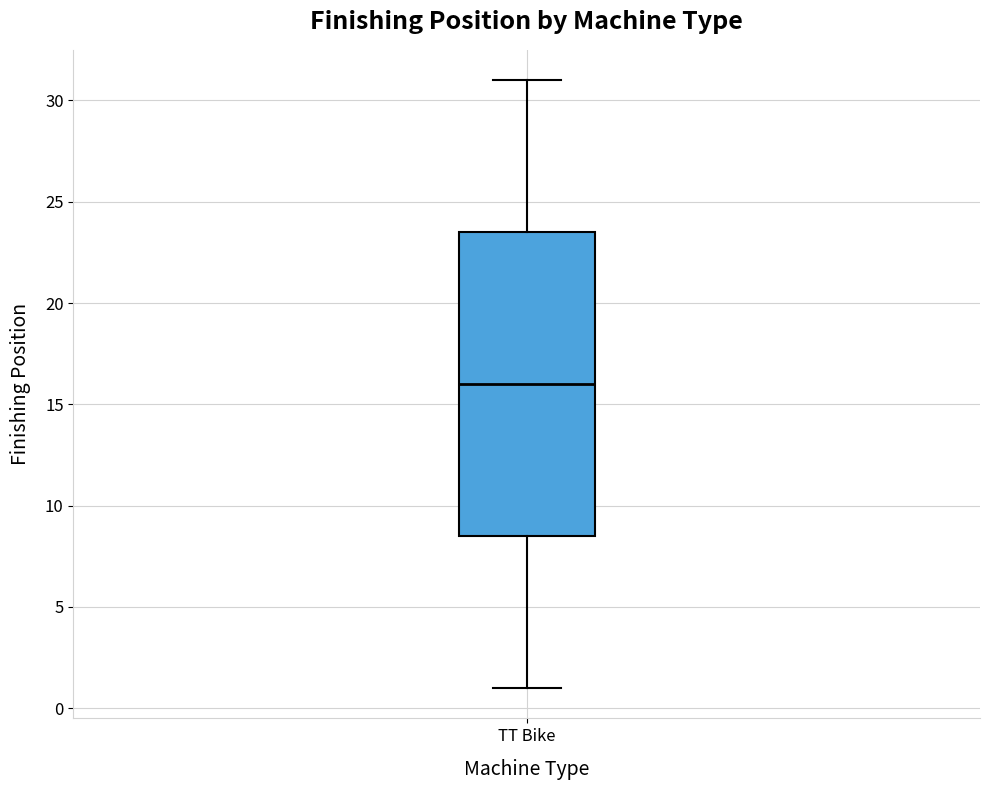

Transcribe this box plot: give where the median line is, the range the box spans, and where the two whiskers end, as read against the y-axis. The values are not printed on the chart, so give them approximately, as read against the axis.

median 16.0, box 8.5 to 23.5, whiskers 1.0 to 31.0